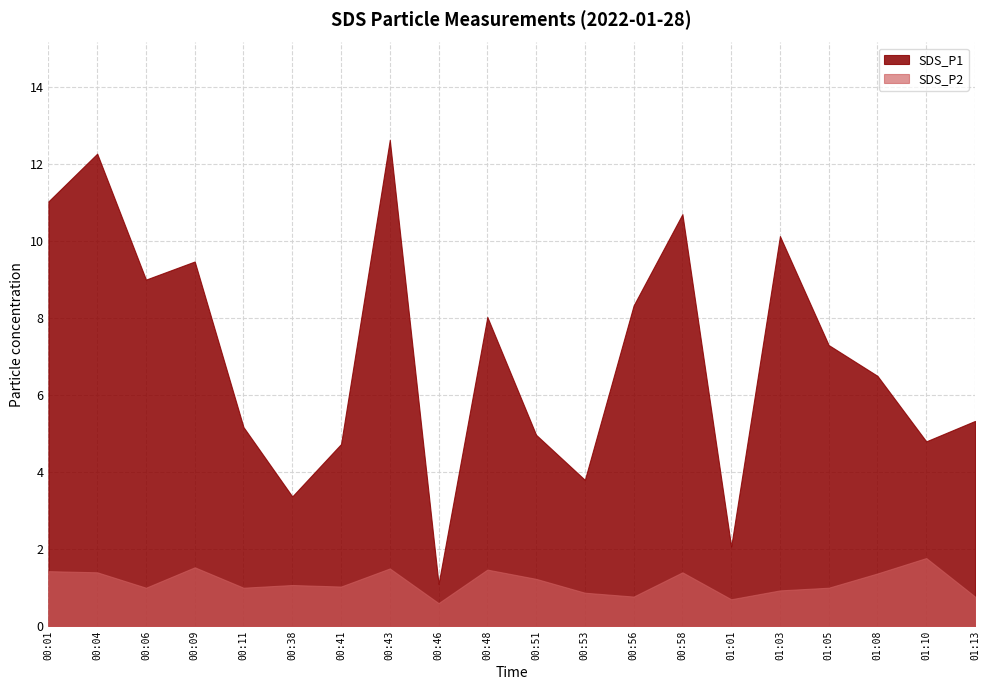

At 00:01, list the series in order from largest to smallest.

SDS_P1, SDS_P2